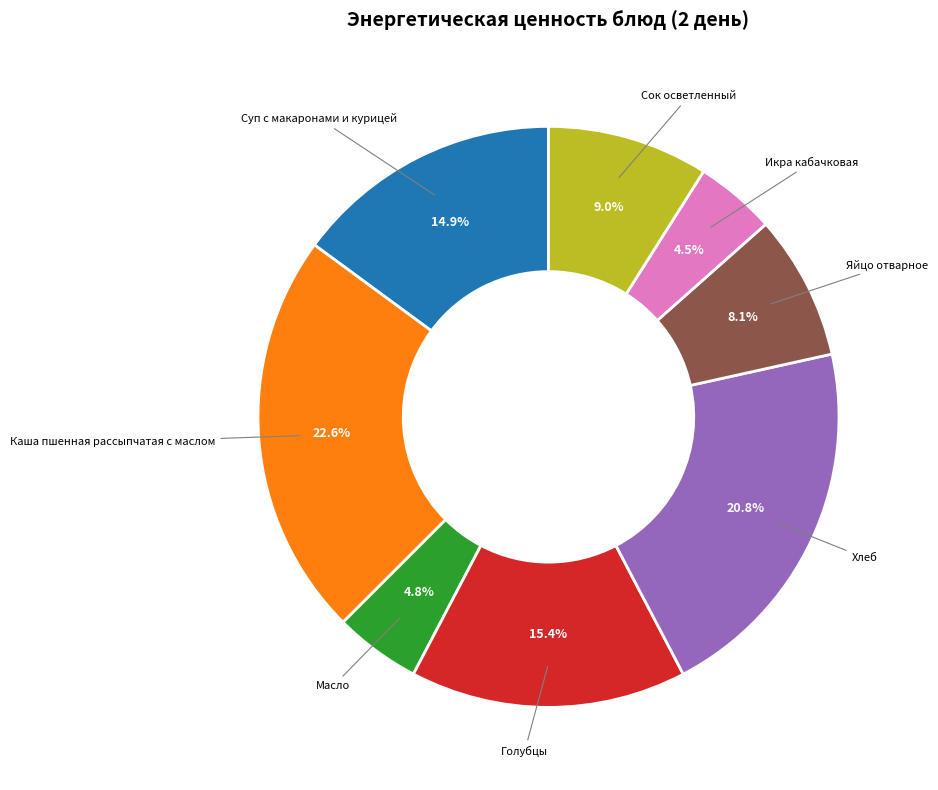

Is there a majority slice in this chart?

No